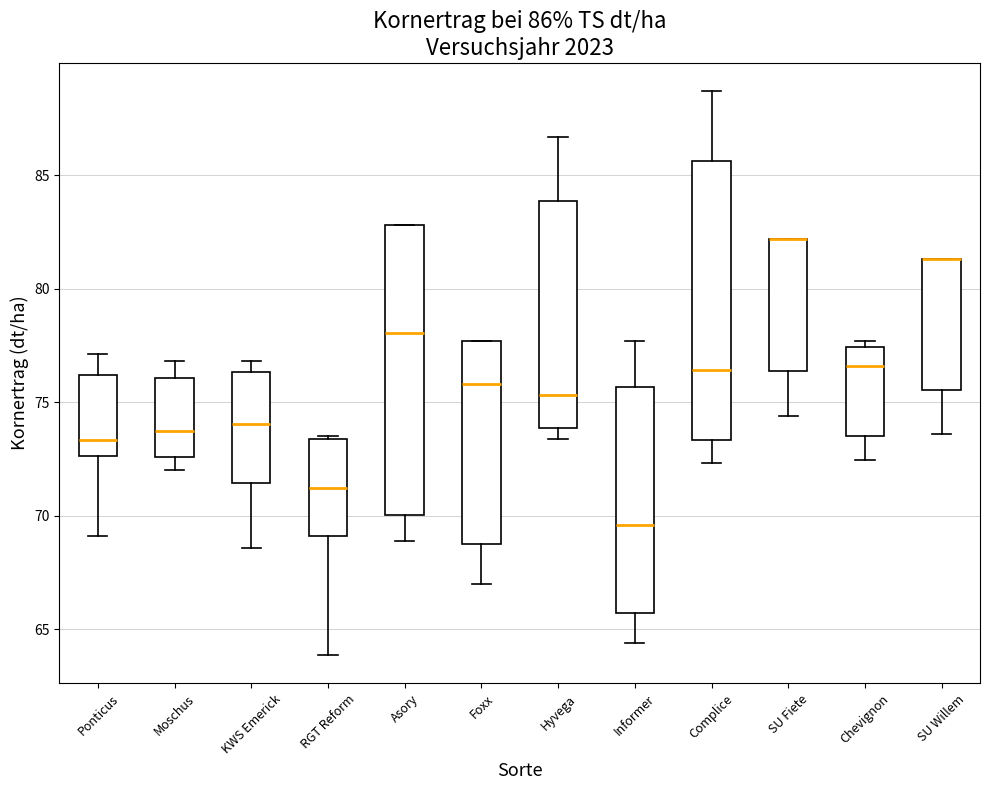

Which box is the tallest, from its lower edge to its upper edge?

Asory